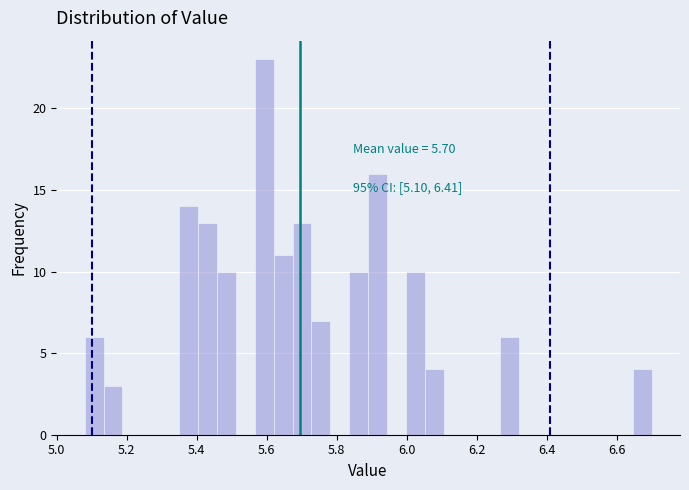

Read against the x-axis, roughly where is the centre of the tallest bar?

5.60